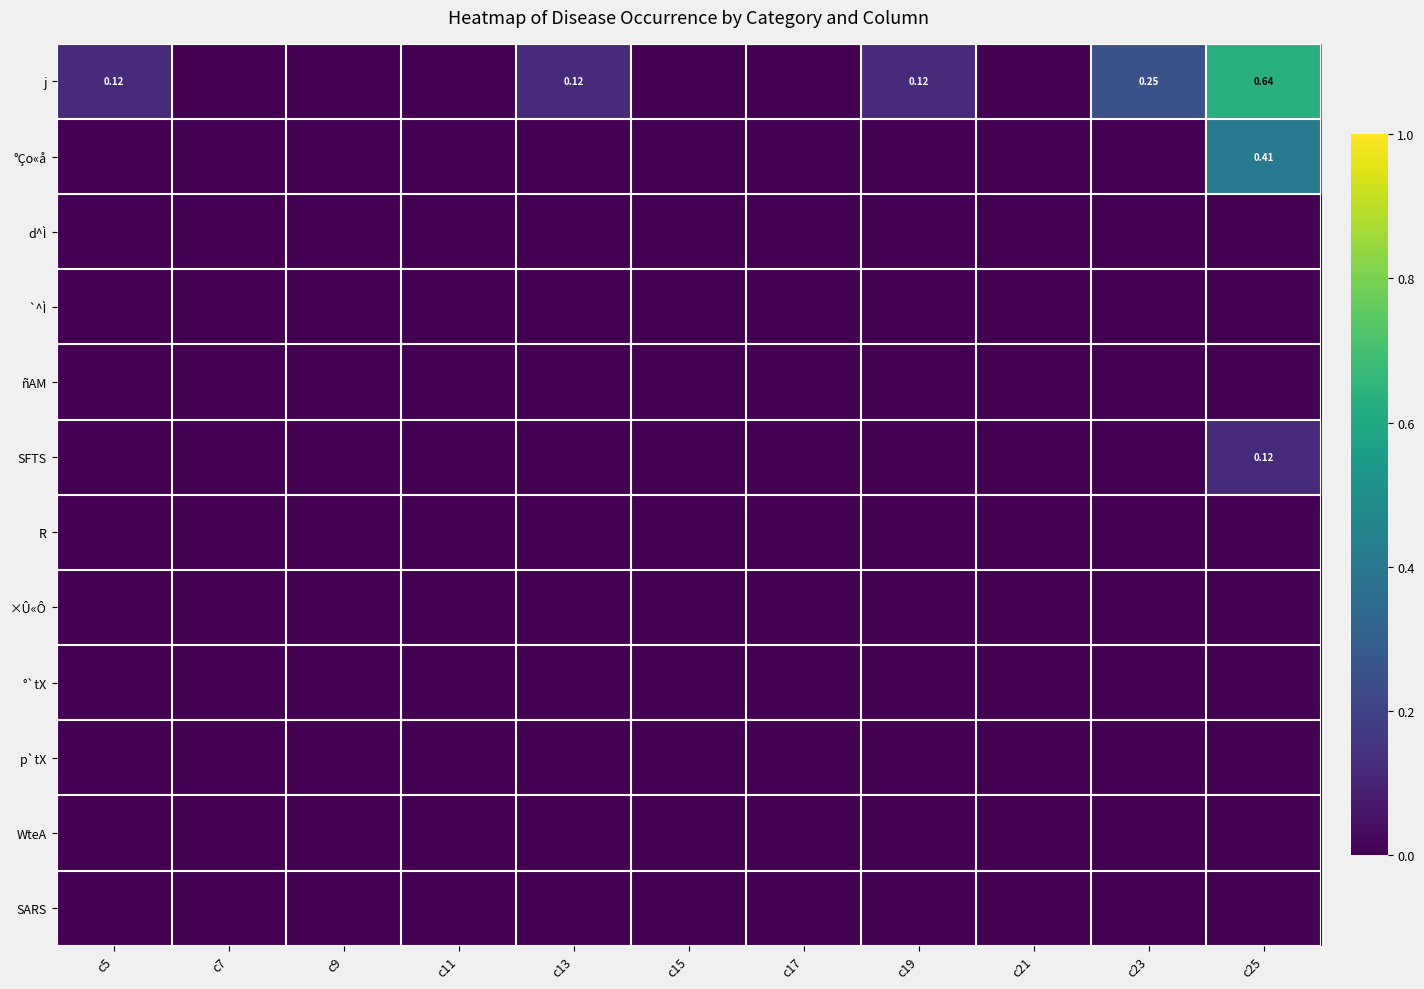

Is the value of SFTS at c25 greater than the value of ñAM at c25?

Yes